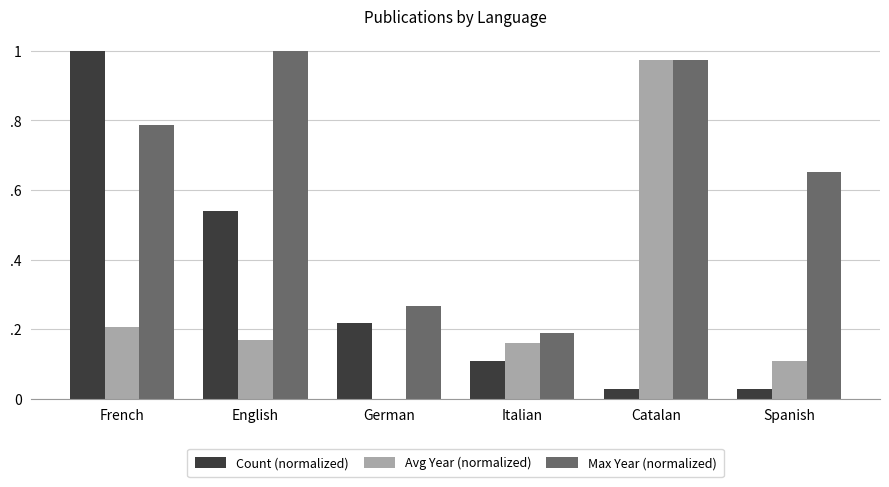

List the labels in order of Max Year (normalized) value, smallest first.

Italian, German, Spanish, French, Catalan, English